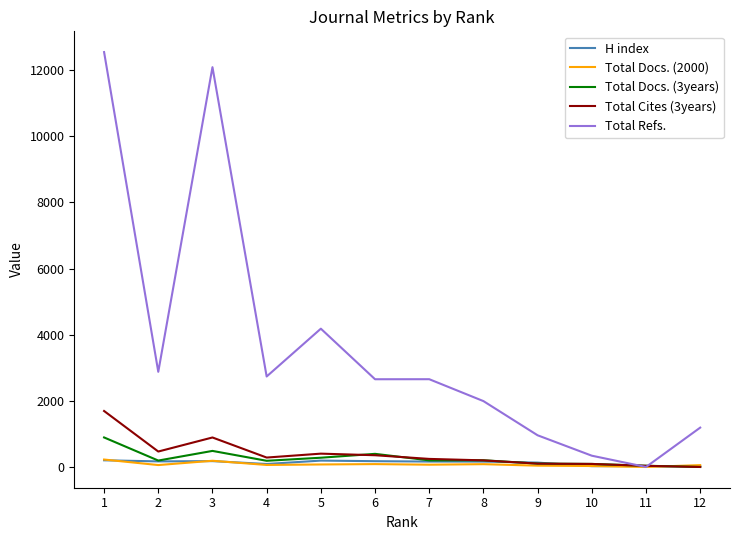

Which series has the widest spread of values?

Total Refs.